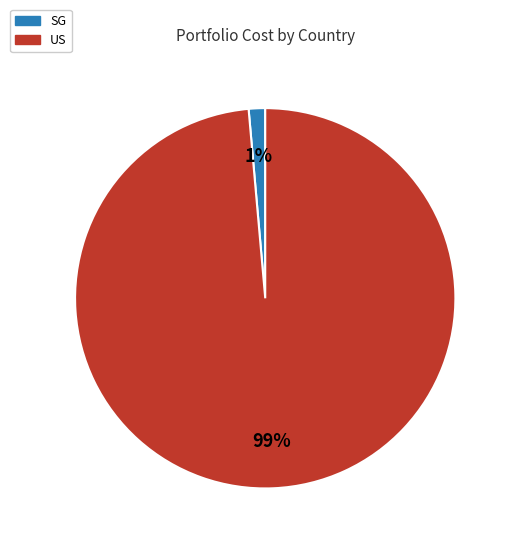

Is there any slice that represents more than half of the pie?

Yes